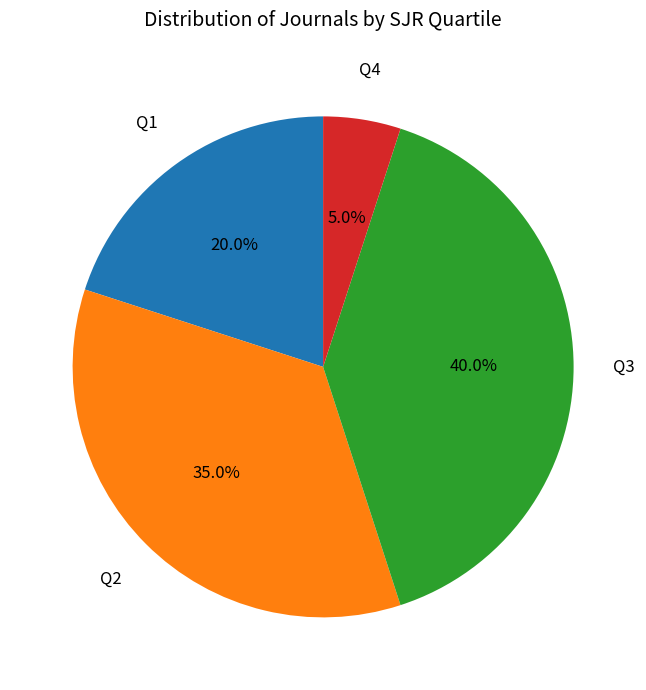

What percentage is NOT represented by Q1?

80.0%